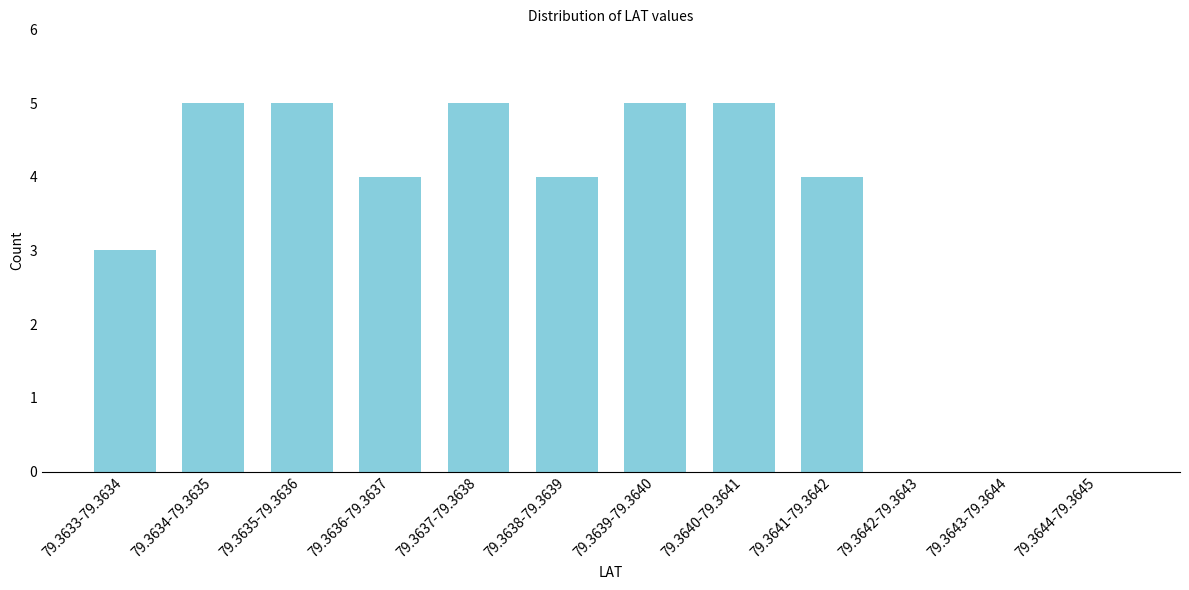

Reading left to right, extract all data points from this chart.

79.3633-79.3634=3	79.3634-79.3635=5	79.3635-79.3636=5	79.3636-79.3637=4	79.3637-79.3638=5	79.3638-79.3639=4	79.3639-79.3640=5	79.3640-79.3641=5	79.3641-79.3642=4	79.3642-79.3643=0	79.3643-79.3644=0	79.3644-79.3645=0